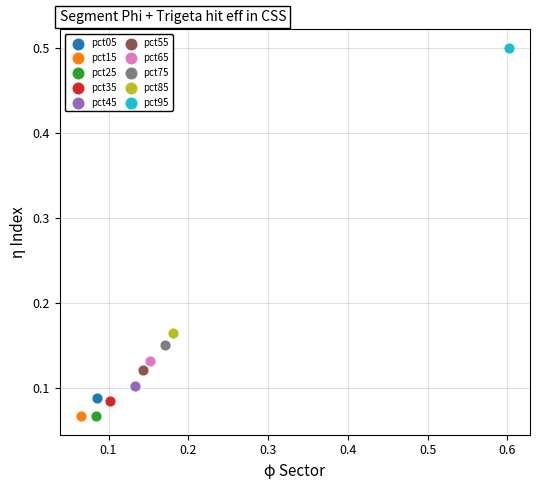

What are all the series names shown in the legend?

pct05, pct15, pct25, pct35, pct45, pct55, pct65, pct75, pct85, pct95